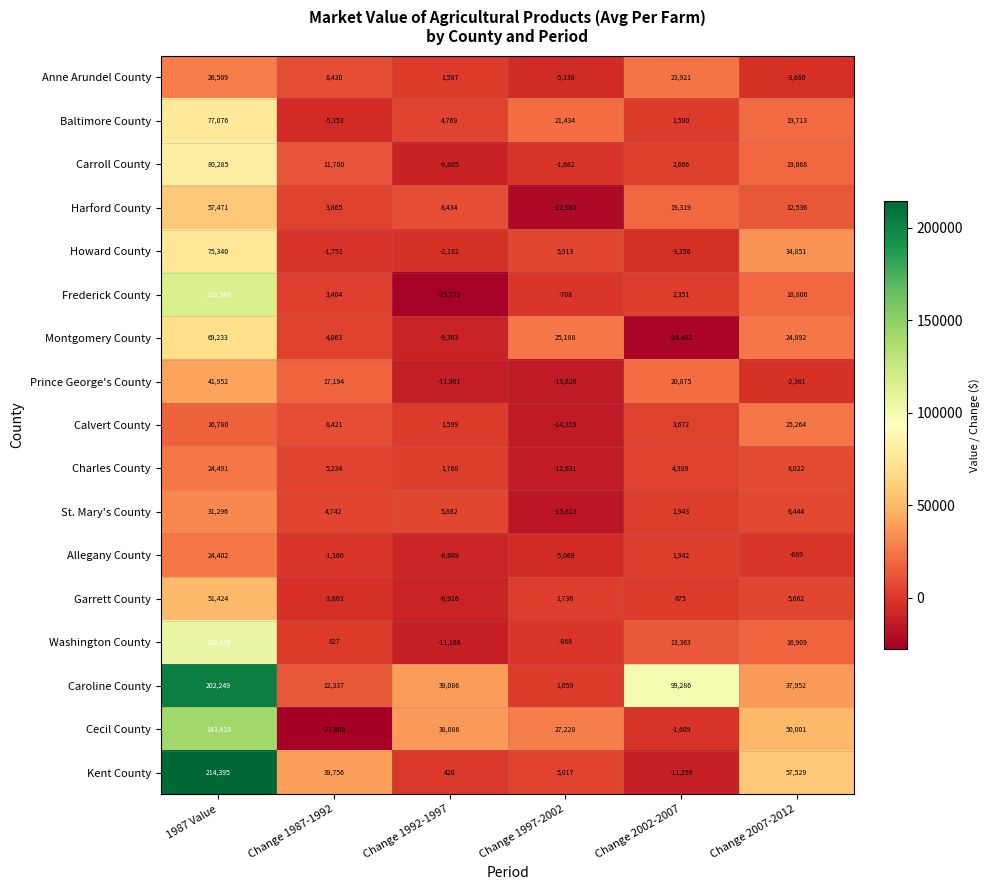

At Change 1997-2002, list the series in order from smallest to largest.

Harford County, St. Mary's County, Calvert County, Prince George's County, Charles County, Anne Arundel County, Allegany County, Carroll County, Washington County, Frederick County, Caroline County, Garrett County, Kent County, Howard County, Baltimore County, Montgomery County, Cecil County